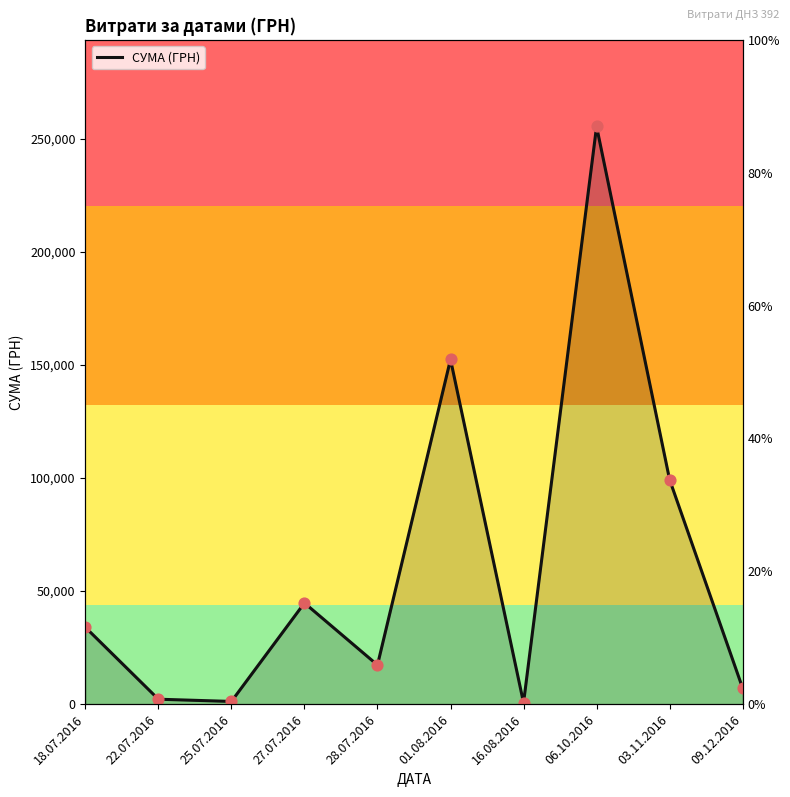

Between 22.07.2016 and 01.08.2016, which is larger?

01.08.2016